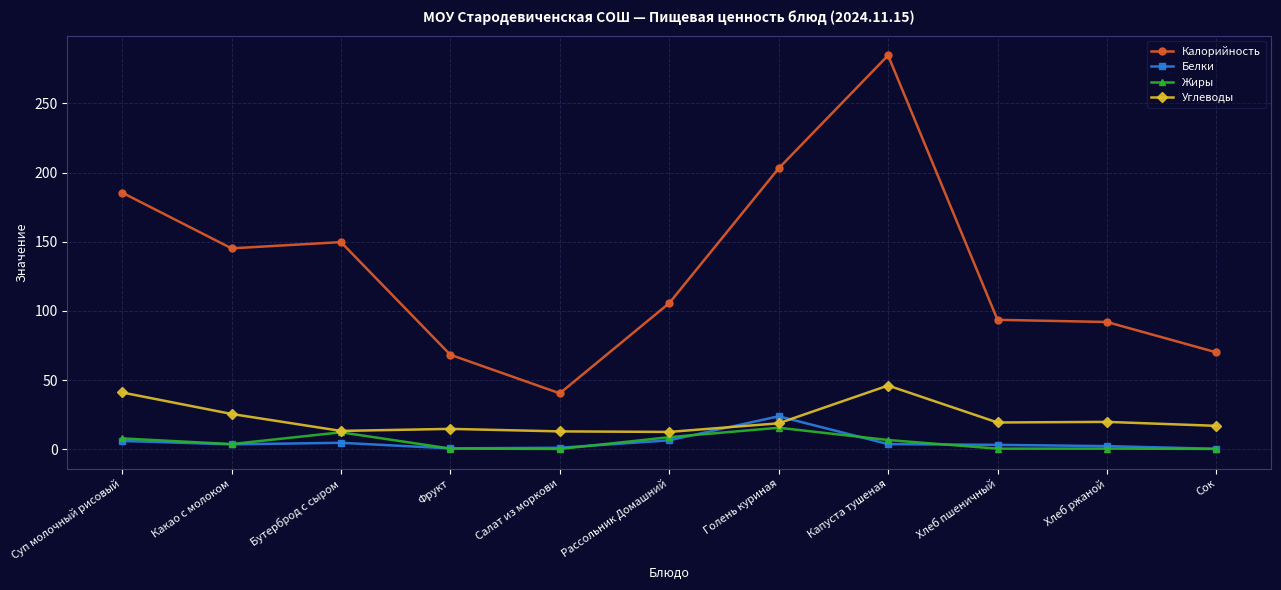

What value does the Жиры series have at Рассольник Домашний?

8.7